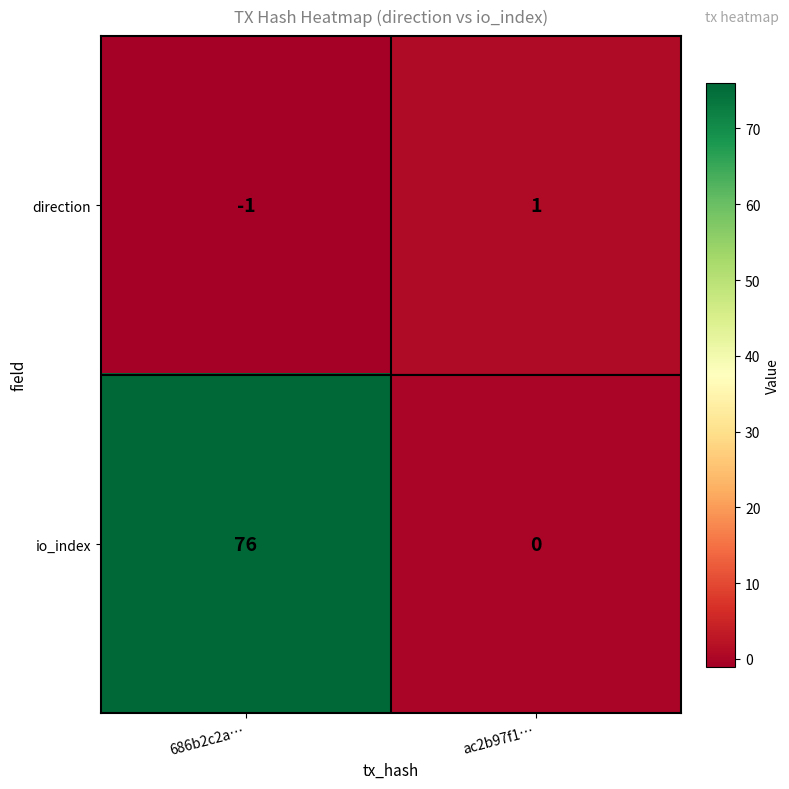

The value of direction at ac2b97f1… is 2. True or false?

False